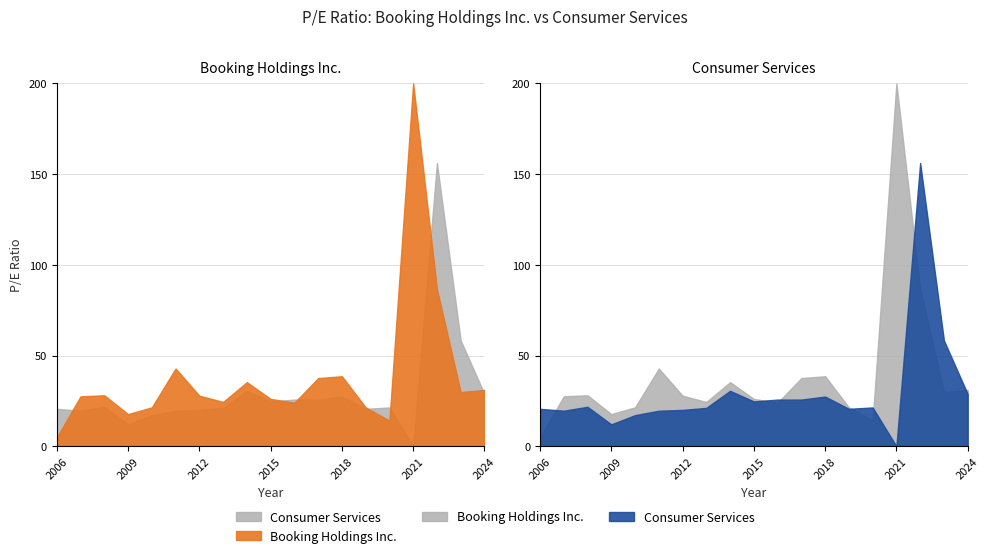

Which series has the widest spread of values?

Booking Holdings Inc.